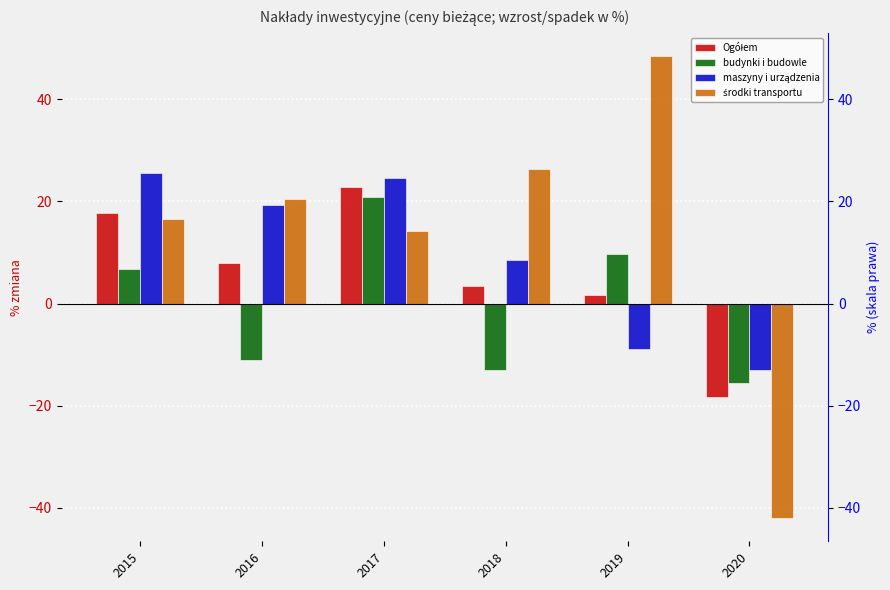

What is the difference between the budynki i budowle values at 2015 and 2016?

17.8